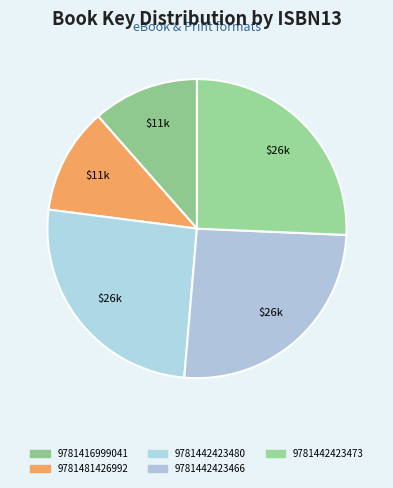

Approximately how many times larger is the value at 9781442423480 compared to 9781442423466?

1.0